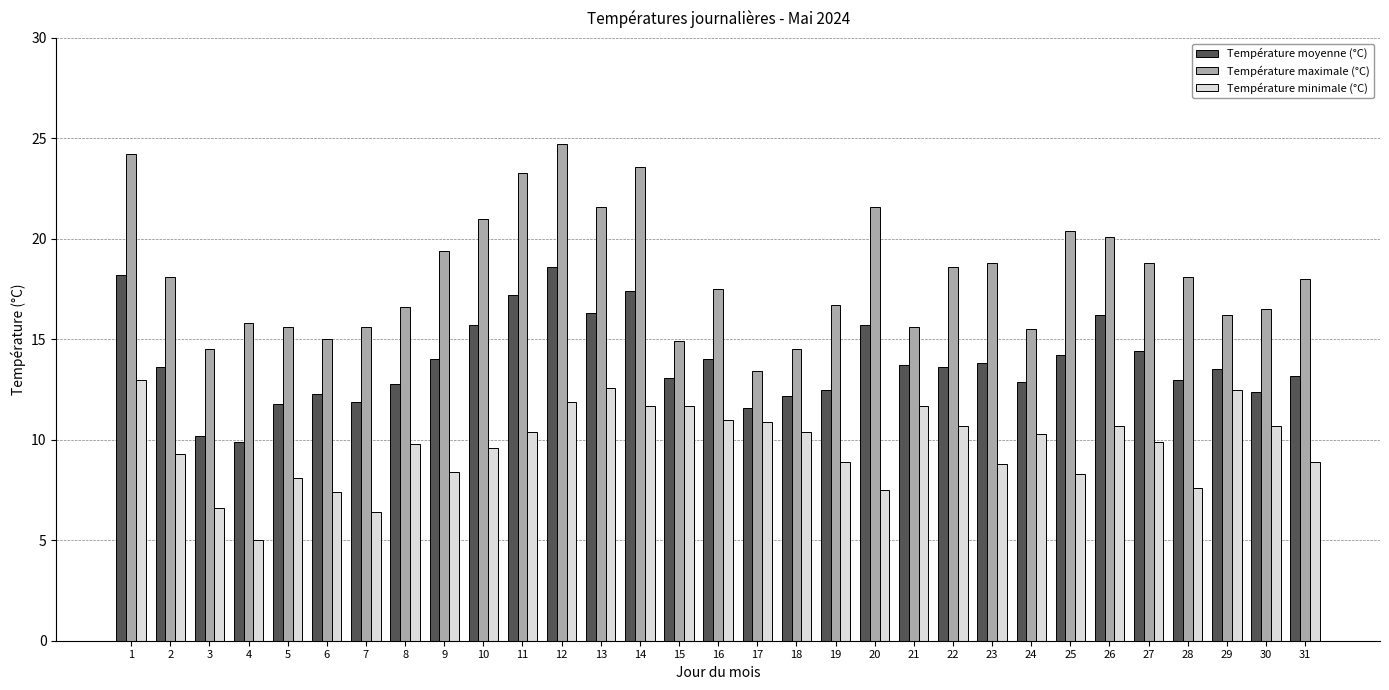

Is it true that Température moyenne (°C) equals 9.9 at 4?

True